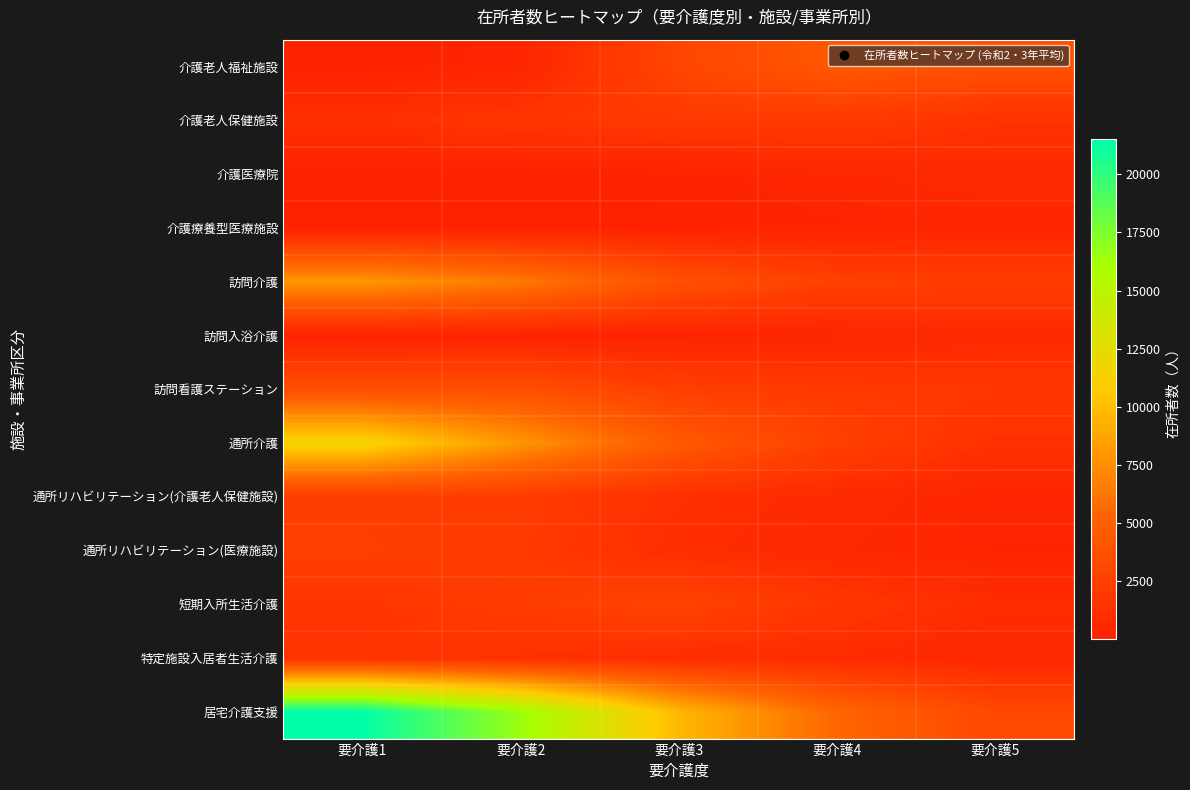

Between 要介護1 and 要介護5, which is larger?

要介護5